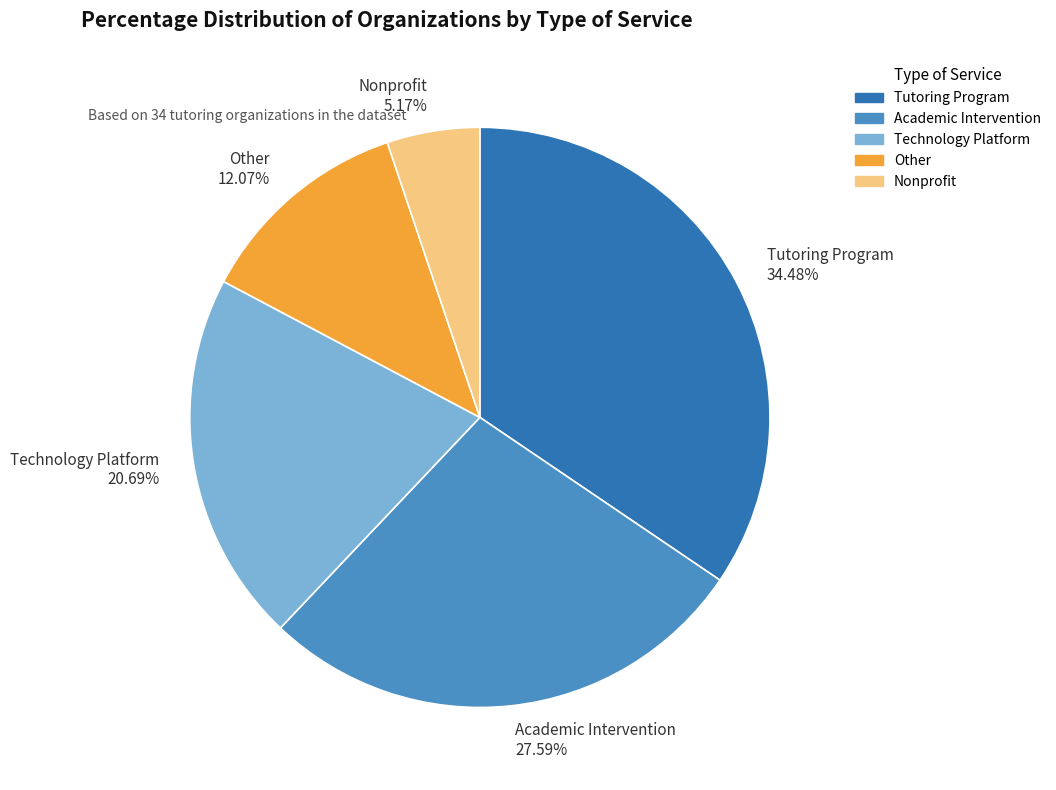

Which category has the smallest portion of the pie?

Nonprofit